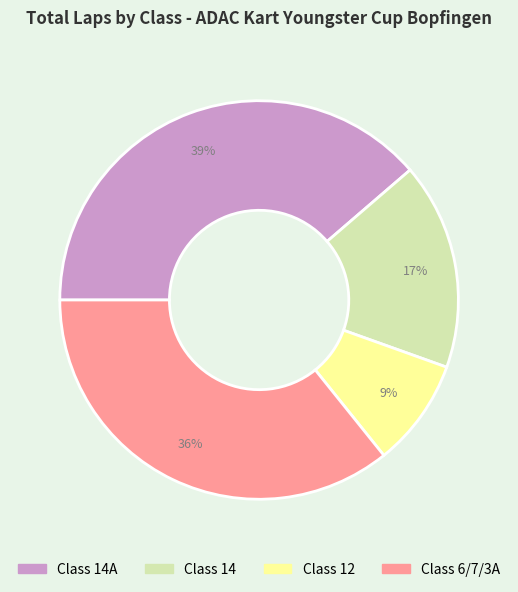

To the nearest percent, what is the average slice percentage?

25%